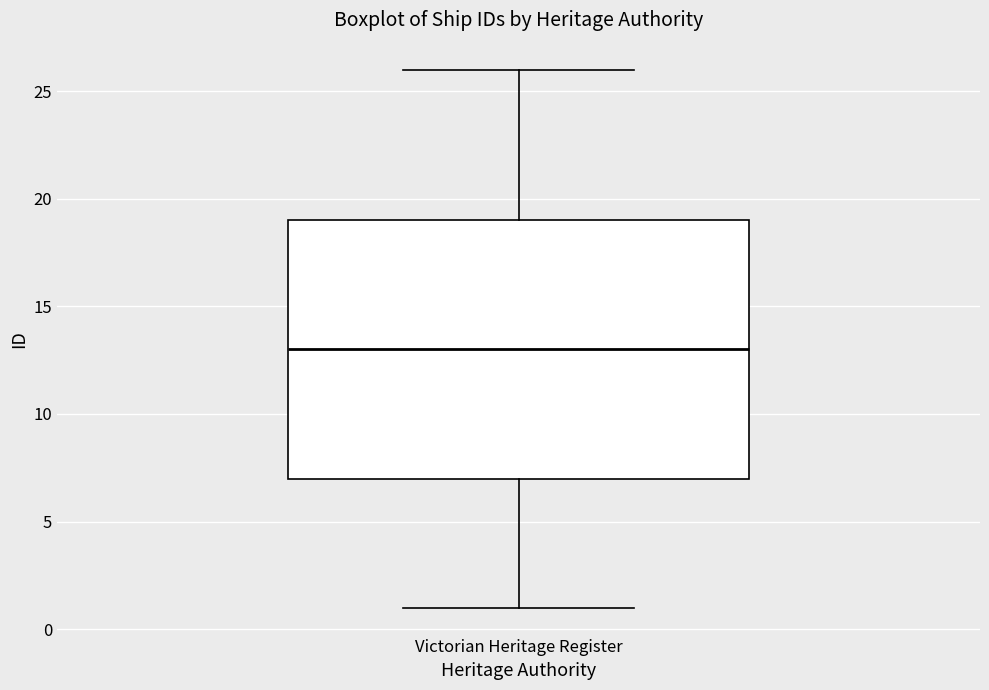

Transcribe this box plot: give where the median line is, the range the box spans, and where the two whiskers end, as read against the y-axis. The values are not printed on the chart, so give them approximately, as read against the axis.

median 13, box 7 to 19, whiskers 1 to 26